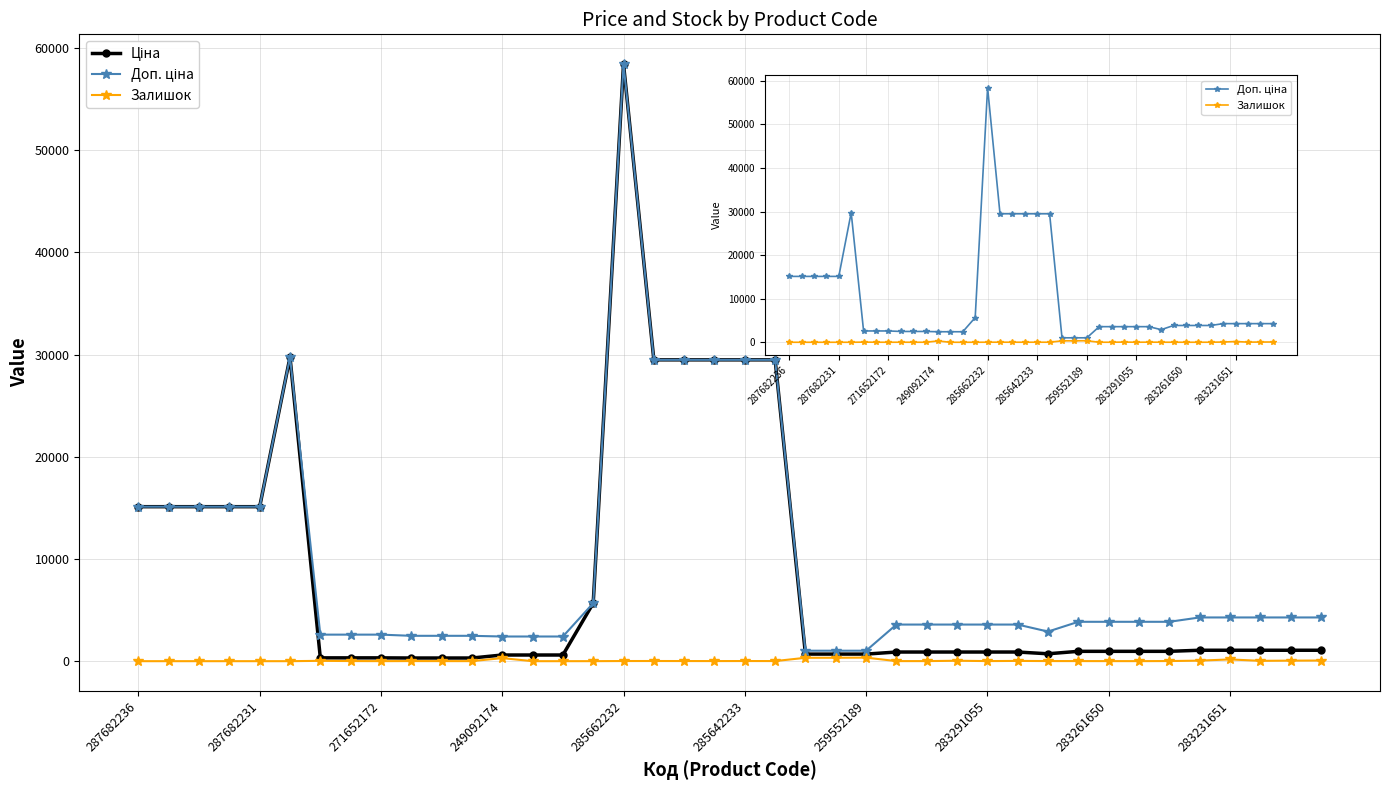

What is the lowest value of the Доп. ціна series?

1024.6